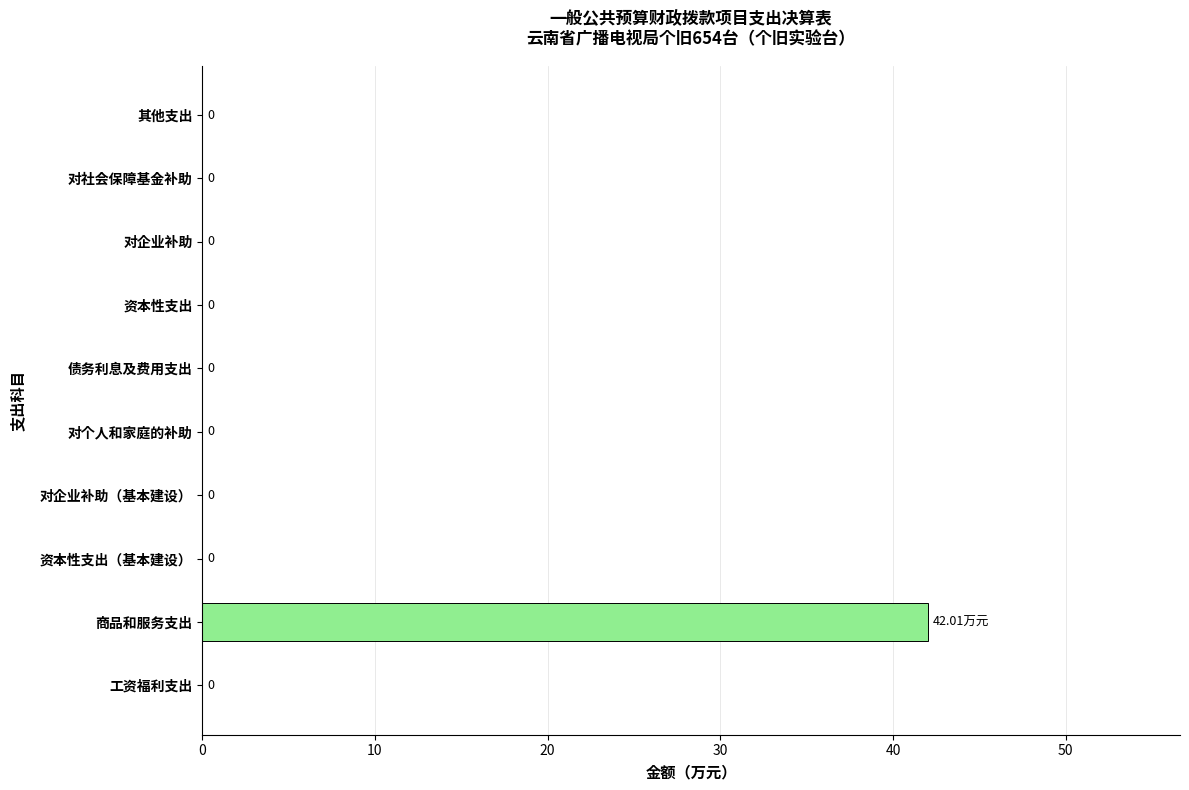

Which category has the highest value across all series?

商品和服务支出